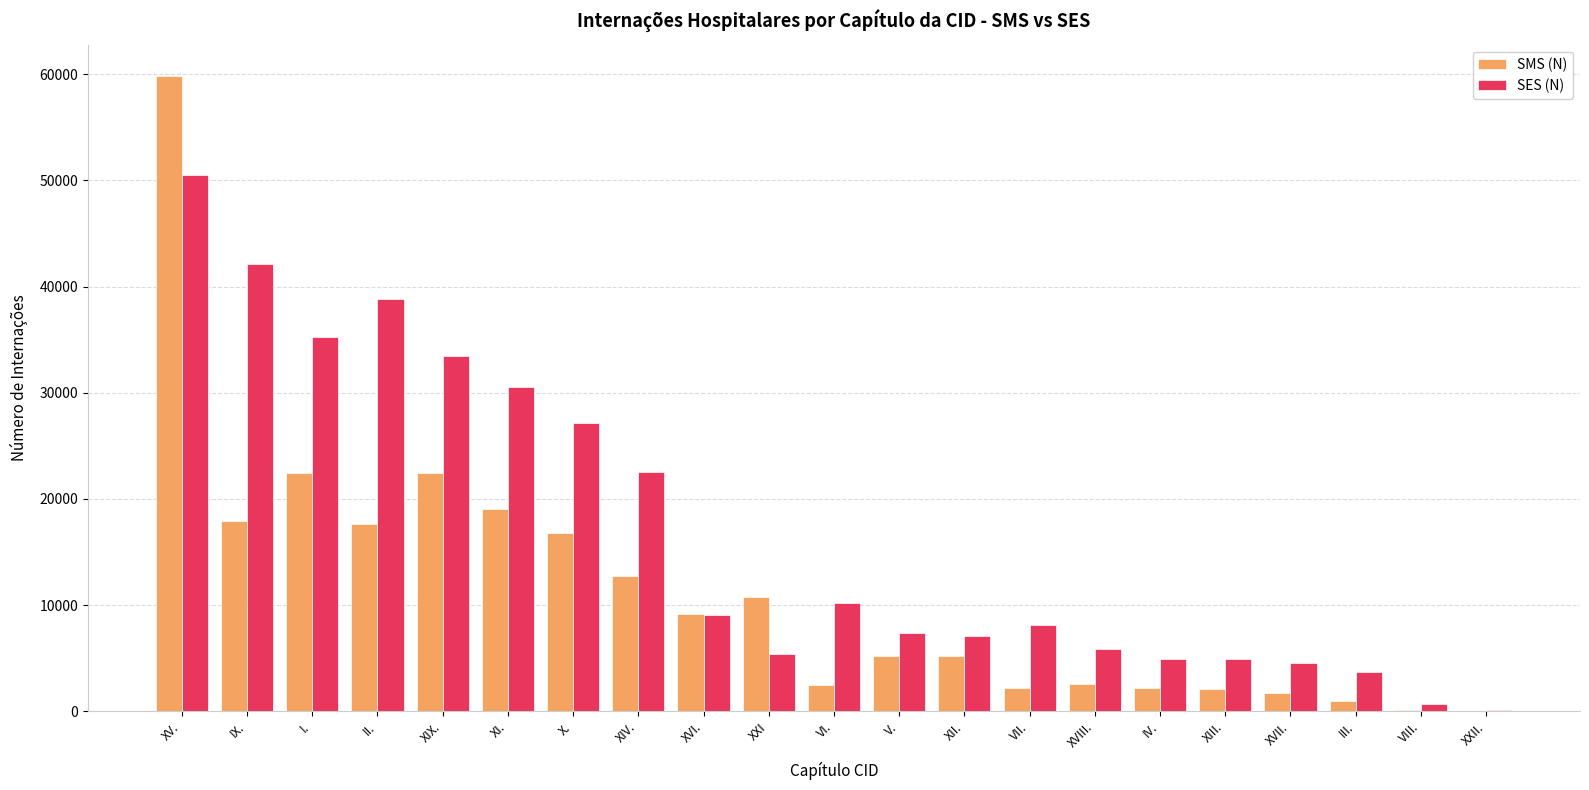

Which series has the largest total across all categories?

SES (N)